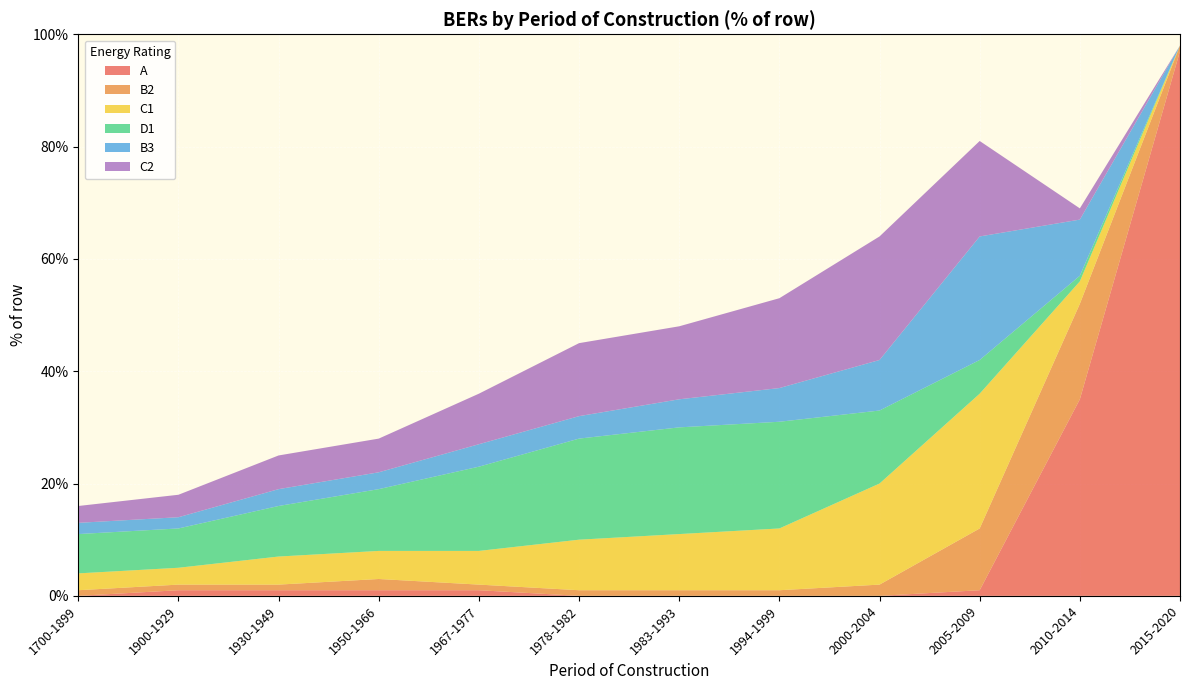

At which label does B3 first exceed 4?

1983-1993